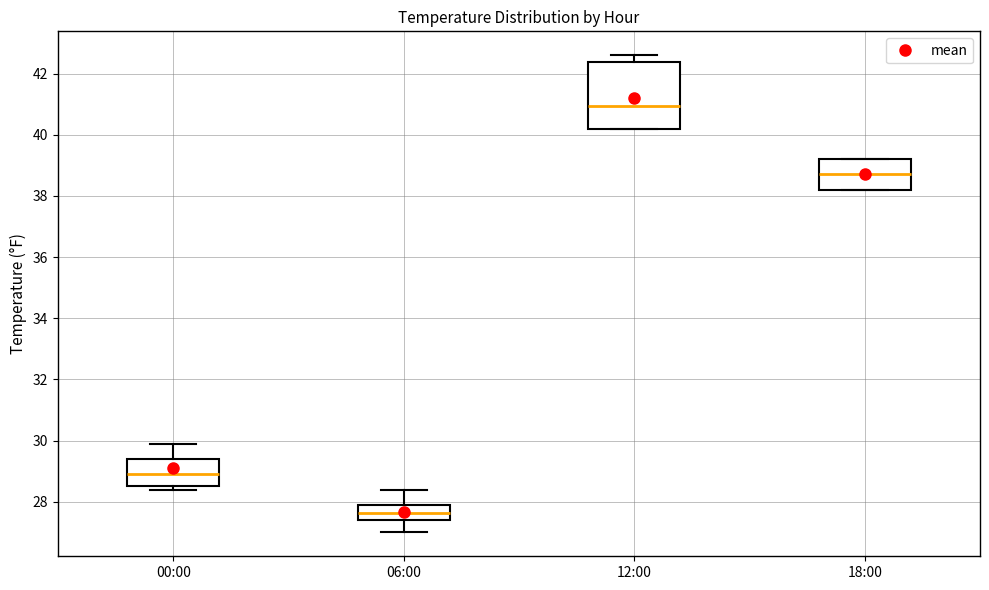

Which box is the tallest, from its lower edge to its upper edge?

12:00